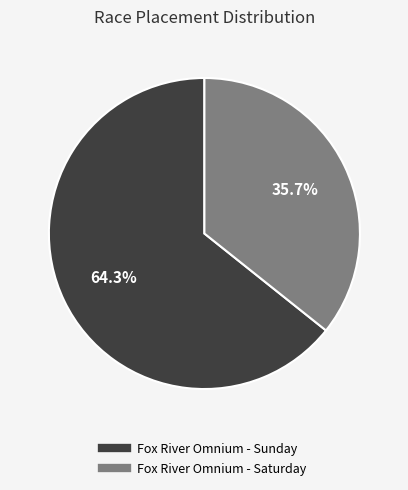

Is it true that Fox River Omnium - Sunday is 49% of the pie?

False